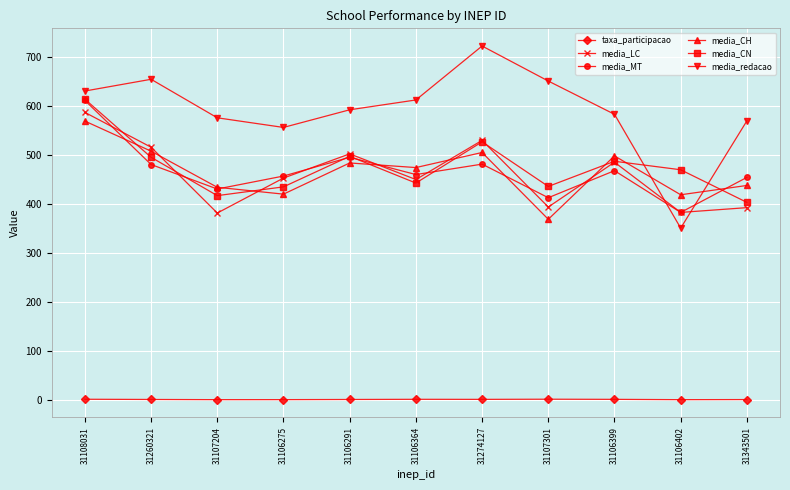

What is the sum of all media_LC values?

5064.6